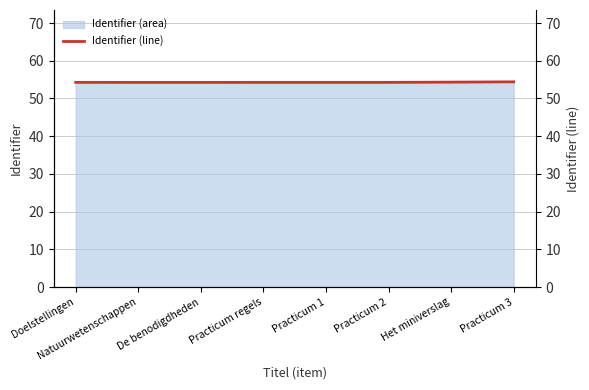

Reading right to left, list all the values displayed in this chart.

54.4	54.3	54.3	54.3	54.3	54.3	54.3	54.3